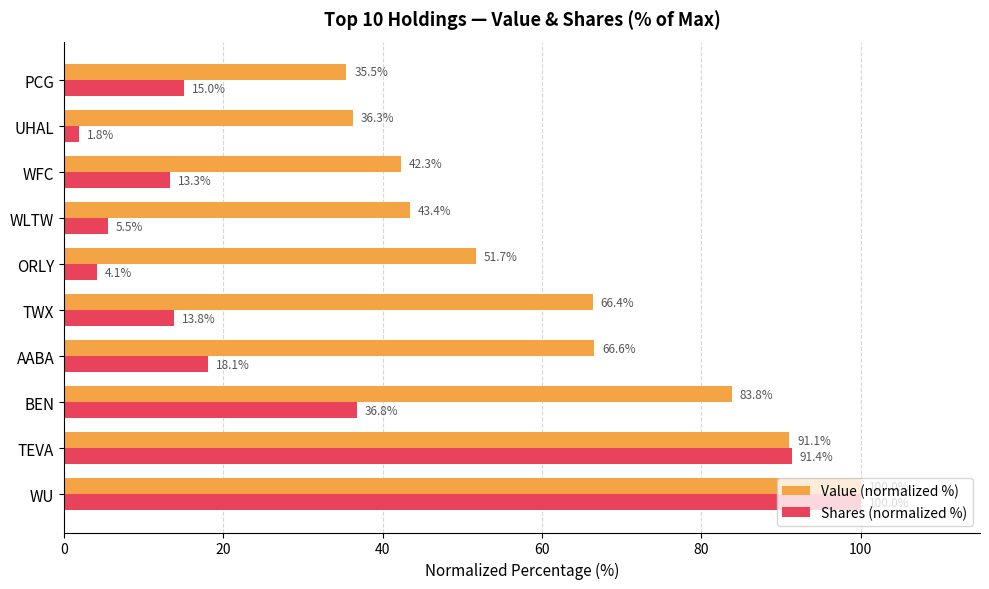

What is the average value of the Shares (normalized %) series?

30.0